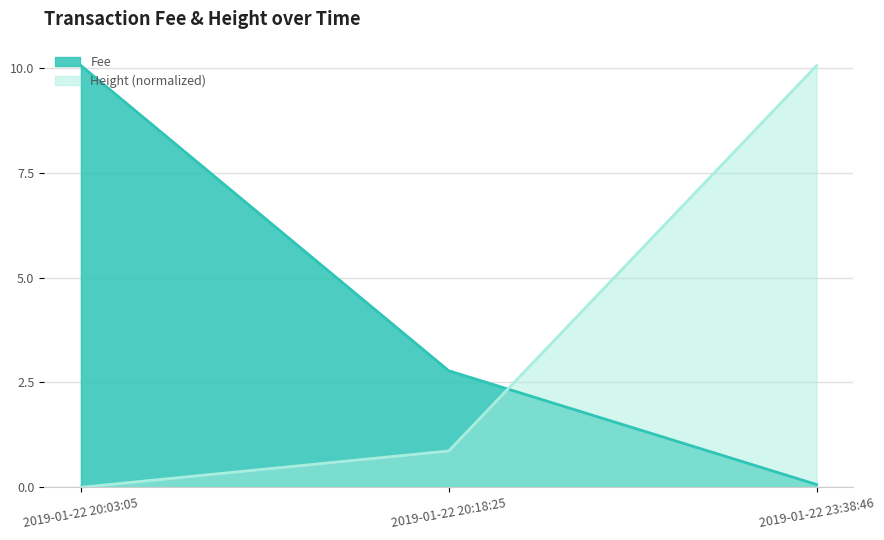

What is the label of the 1st point from the left?

2019-01-22 20:03:05